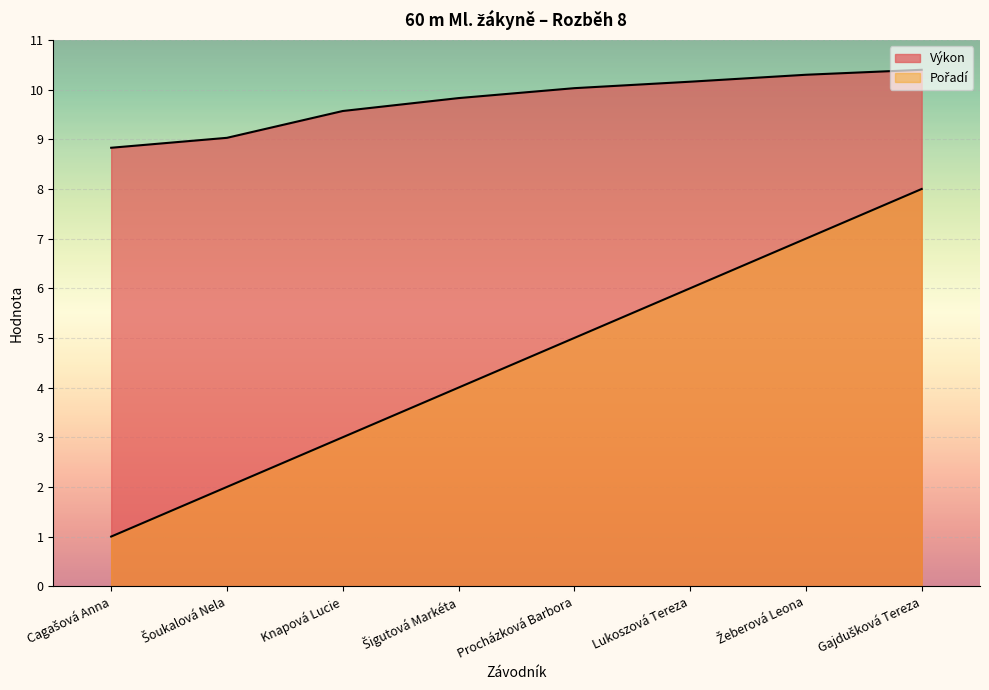

Rank the categories by Pořadí value from lowest to highest.

Cagašová Anna, Šoukalová Nela, Knapová Lucie, Šigutová Markéta, Procházková Barbora, Lukoszová Tereza, Žeberová Leona, Gajdušková Tereza